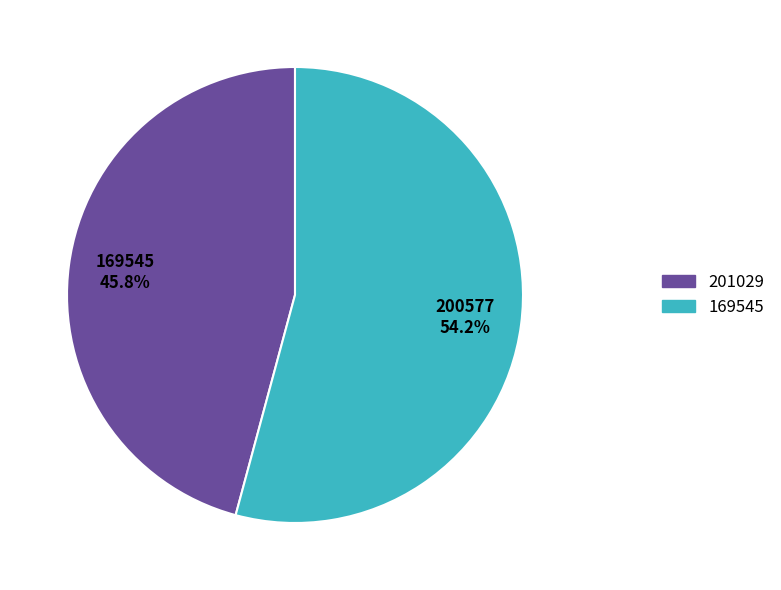

Rank the categories by value from lowest to highest.

201029, 169545